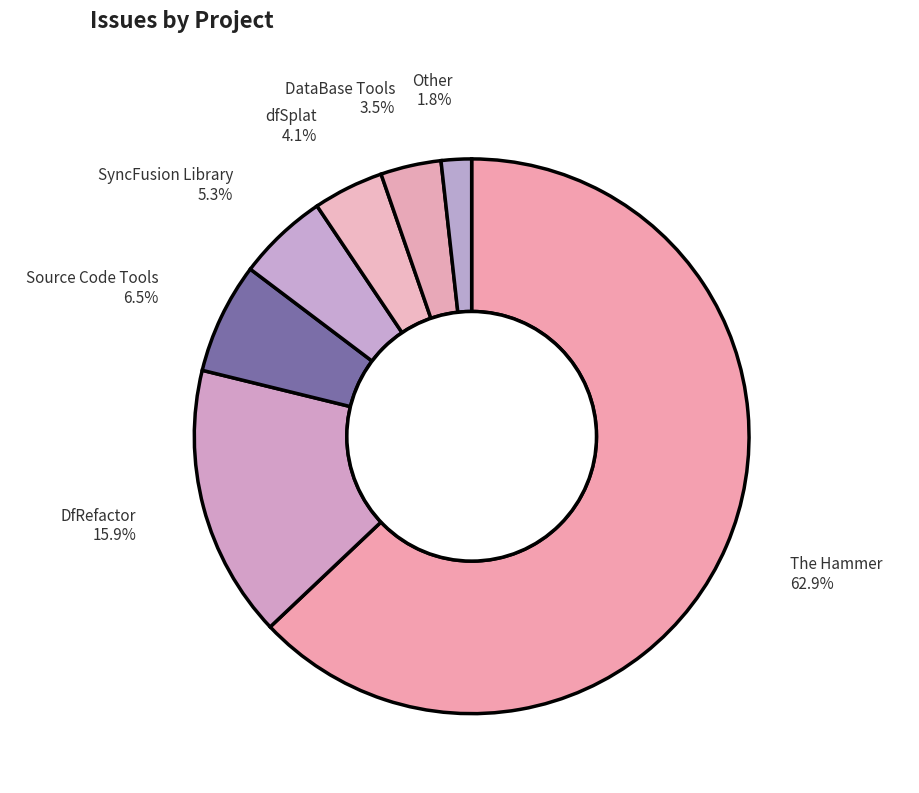

What is the total percentage of dfSplat and DataBase Tools?

7.6%